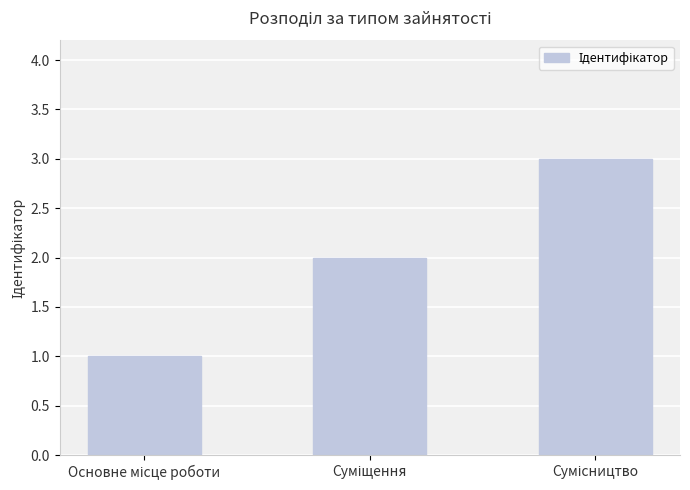

What is the sum of all values?

6